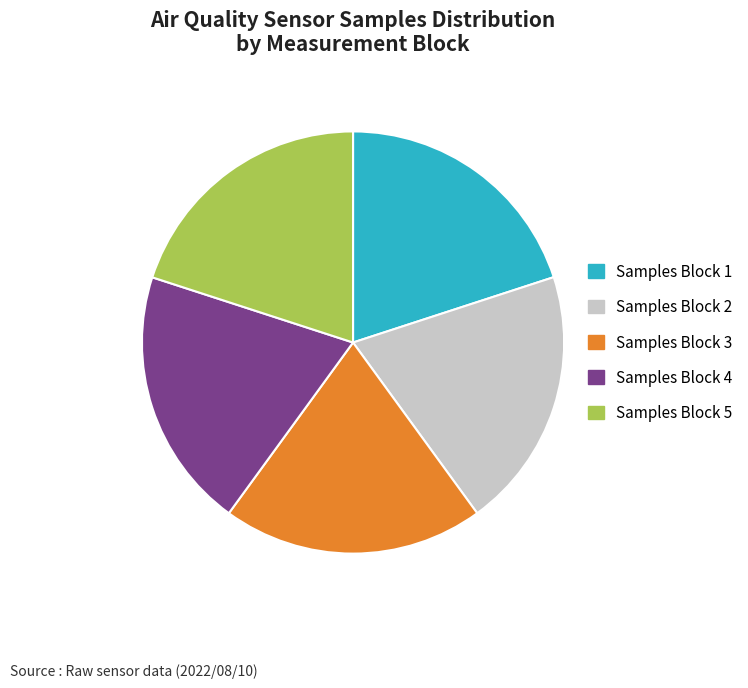

Is the sum of Samples Block 2 and Samples Block 5 greater than half?

No